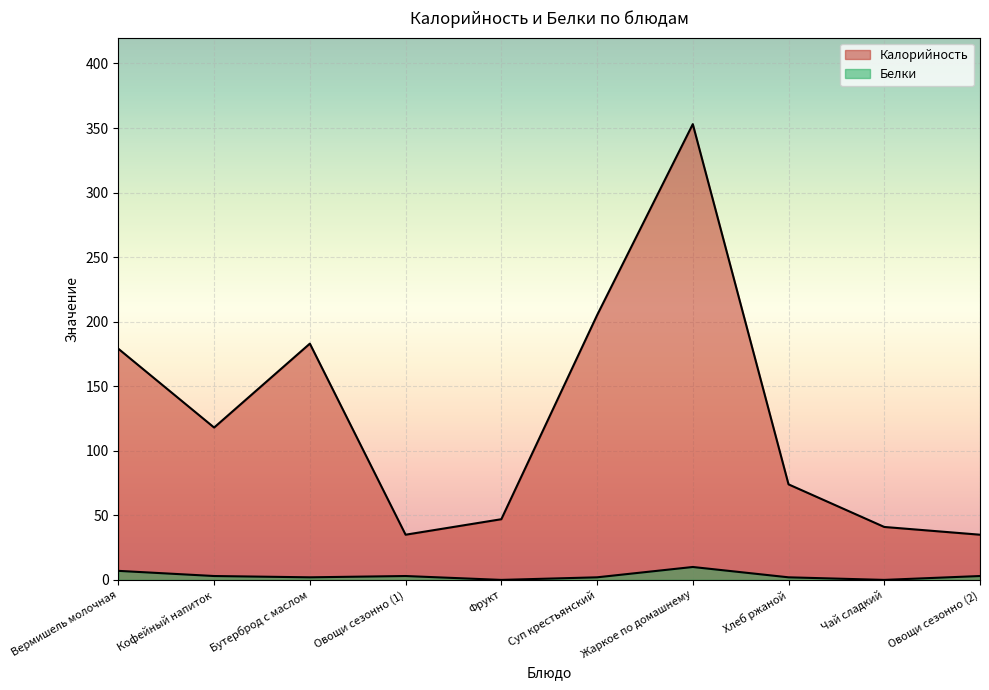

True or false: Калорийность and Белки intersect in this chart.

False